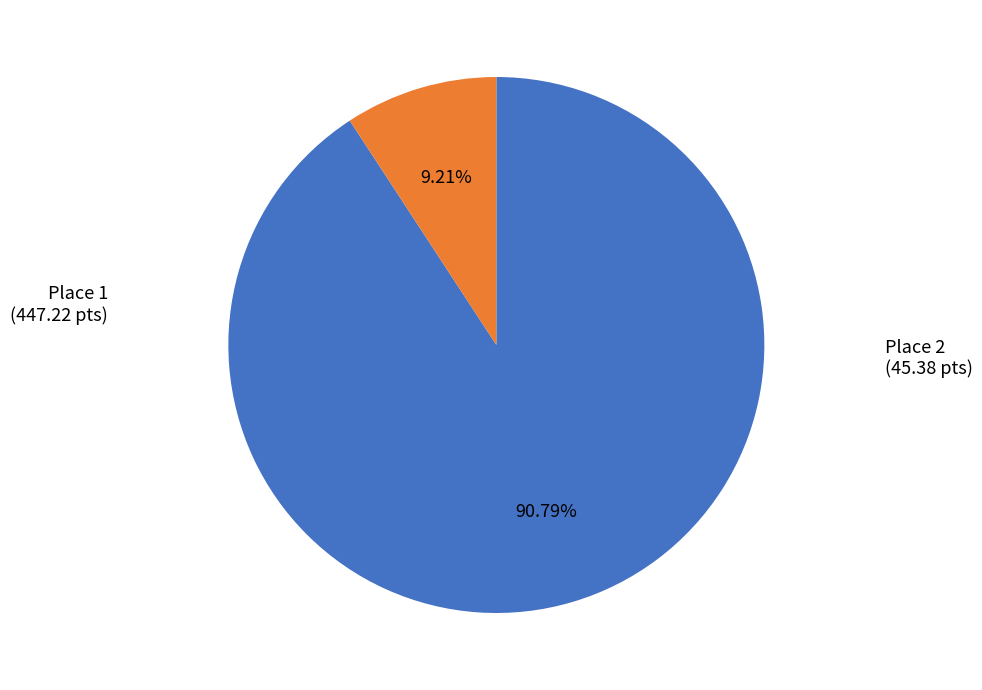

Rank the categories by value from highest to lowest.

Place 1, Place 2